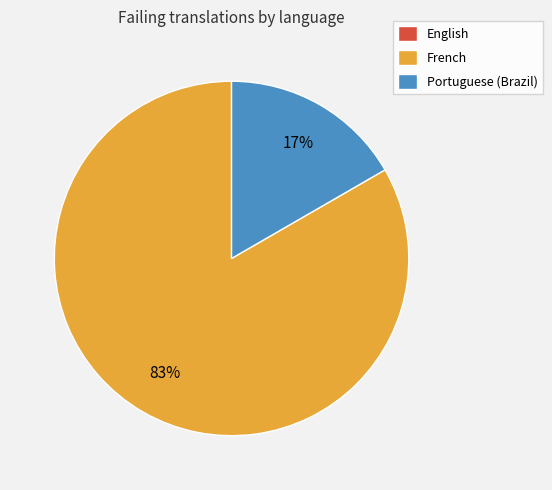

What is the largest slice in the pie chart?

French